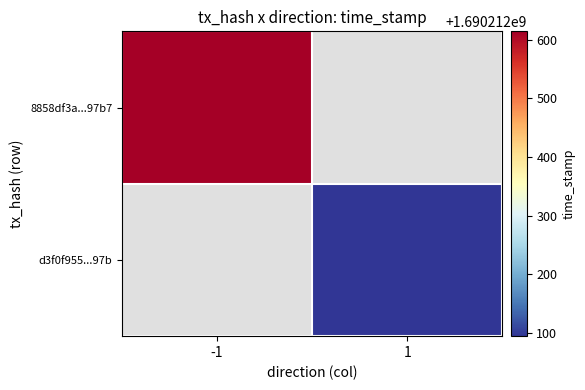

Reading left to right, list all the values displayed in this chart.

8858df3a94ac7f0f9f67bec710a4f9575fb7797: -1	1690212614
d3f0f955c01f587d726a119a9cd175941bea97b: 1	1690212095